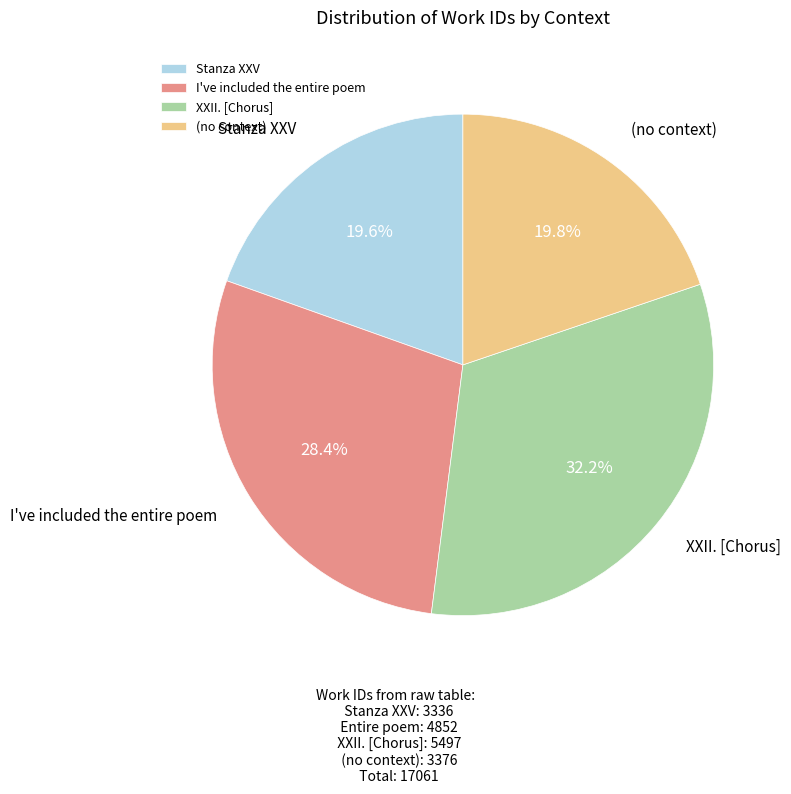

How much of the chart is everything except Stanza XXV?

80.4%